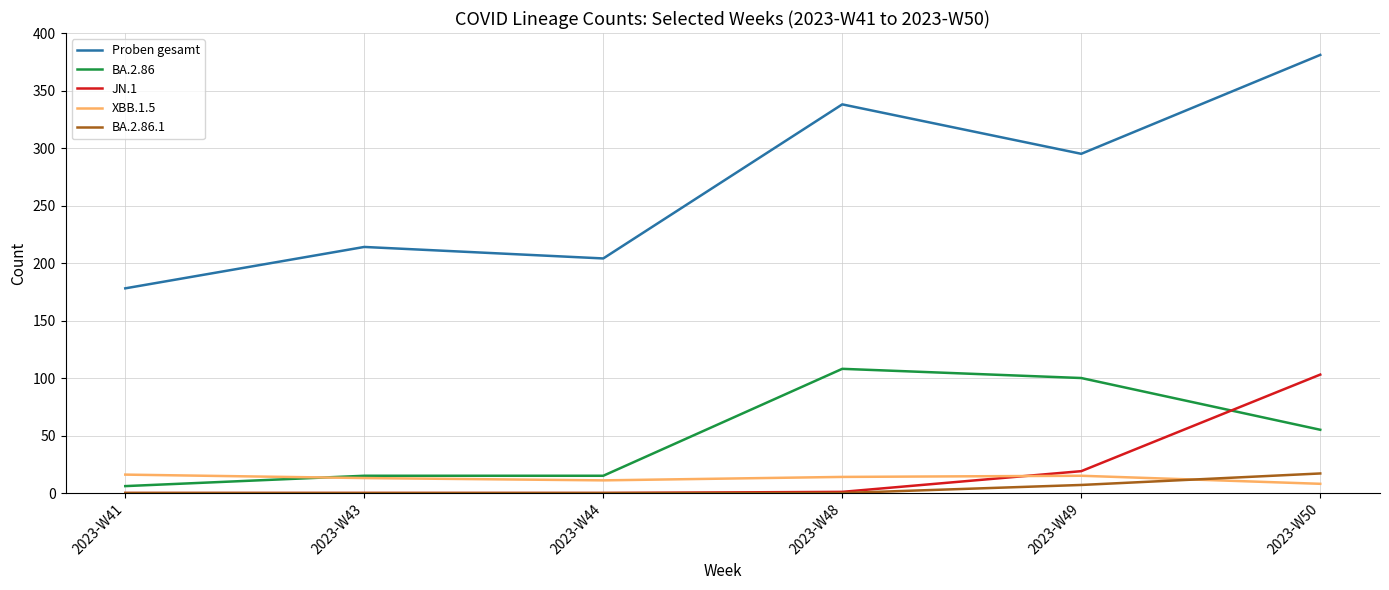

True or false: Proben gesamt and JN.1 cross at least once.

False